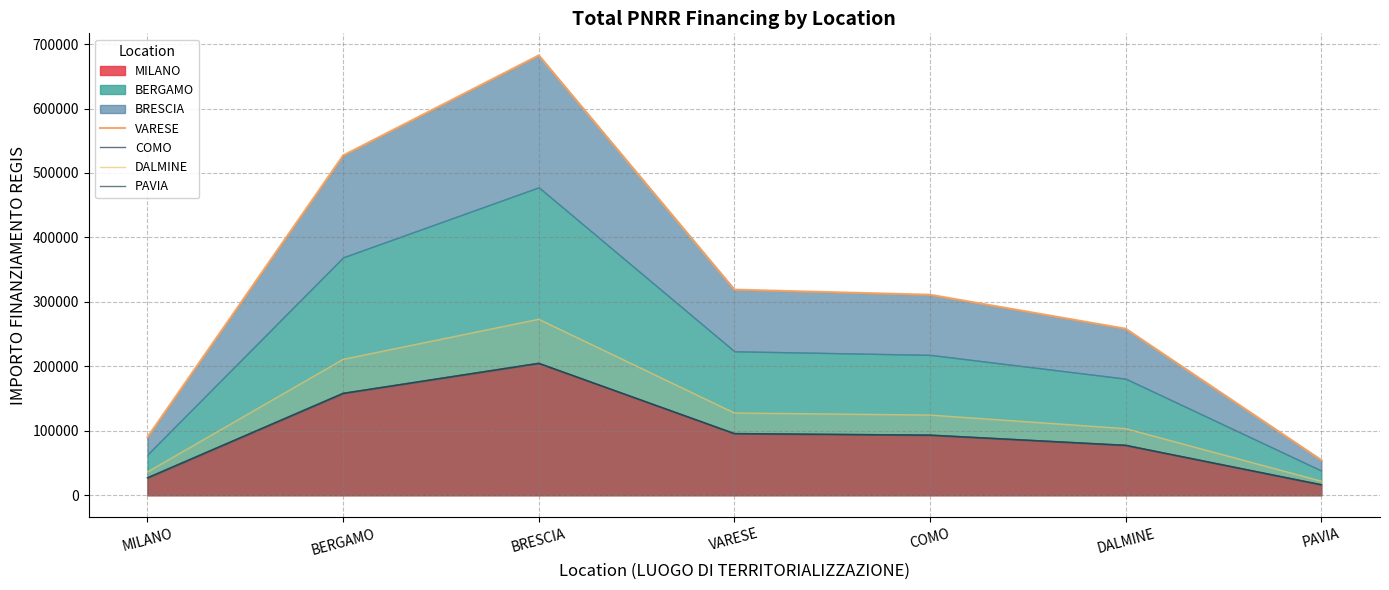

Is the value of COMO at VARESE greater than the value of VARESE at DALMINE?

No